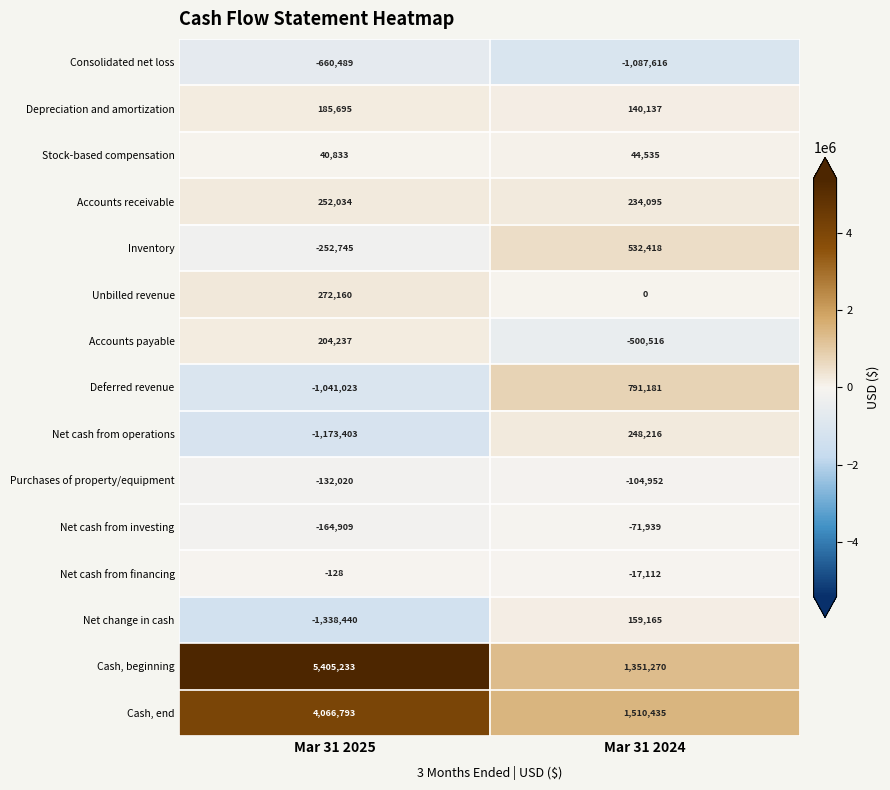

What is the difference between the Inventory values at Mar 31 2025 and Mar 31 2024?

785163